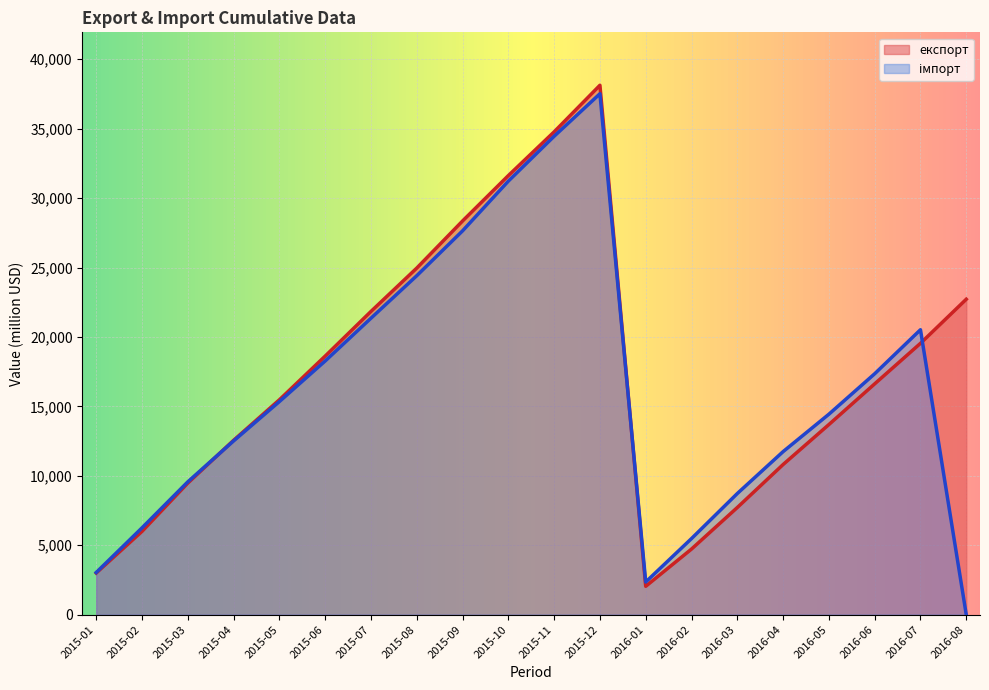

After their last crossing, which series has the higher values: імпорт or експорт?

експорт